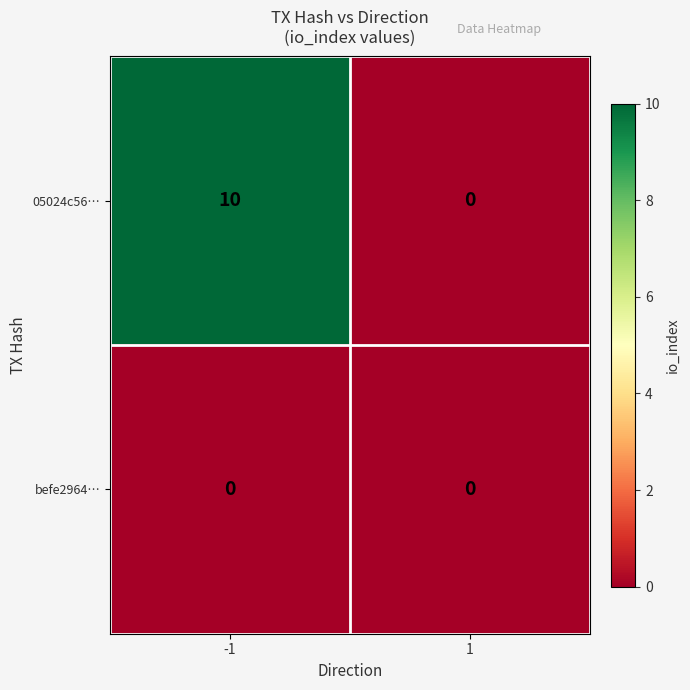

What is the average value of the 05024c56… series?

5